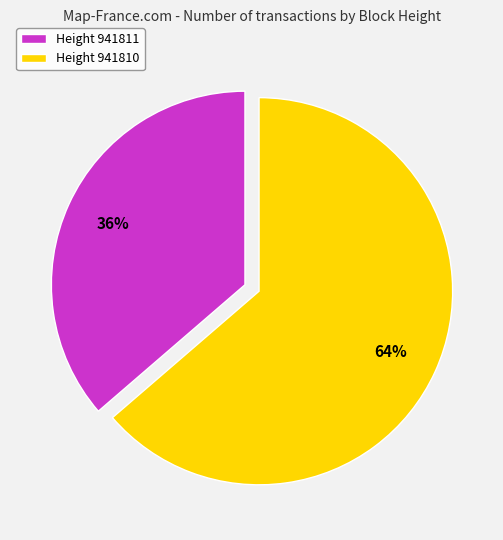

To the nearest percent, what percentage of the pie is Height 941810?

64%